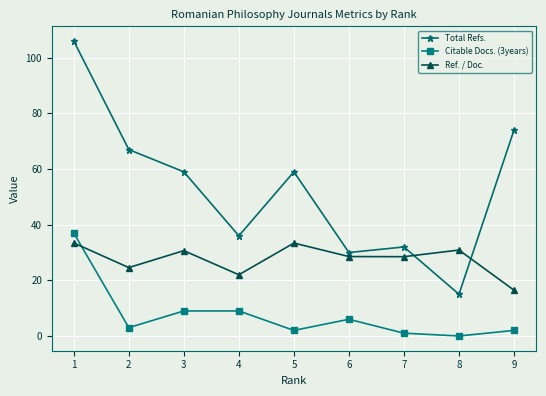

What value does the Total Refs. series have at 6?

30.0